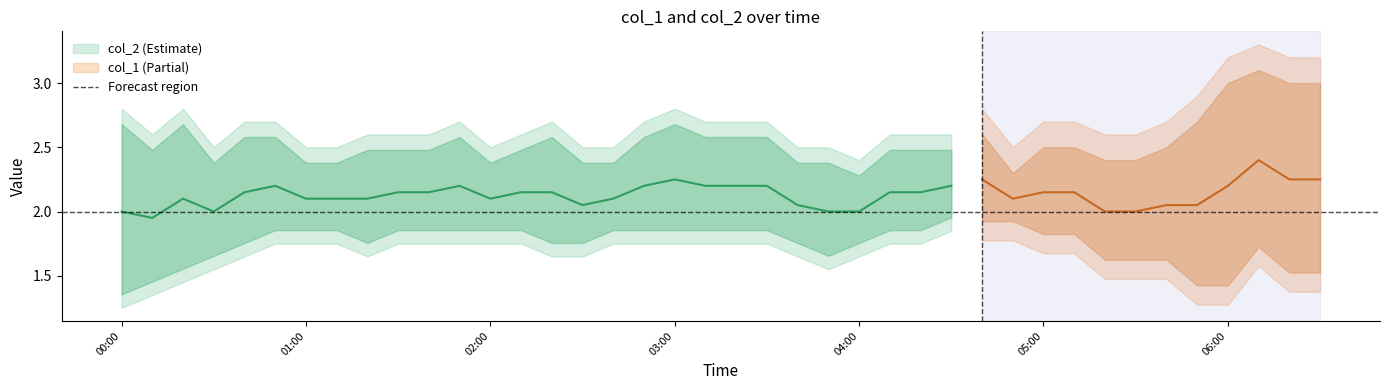

Between 31 and 36, which series saw the biggest shift?

col_2